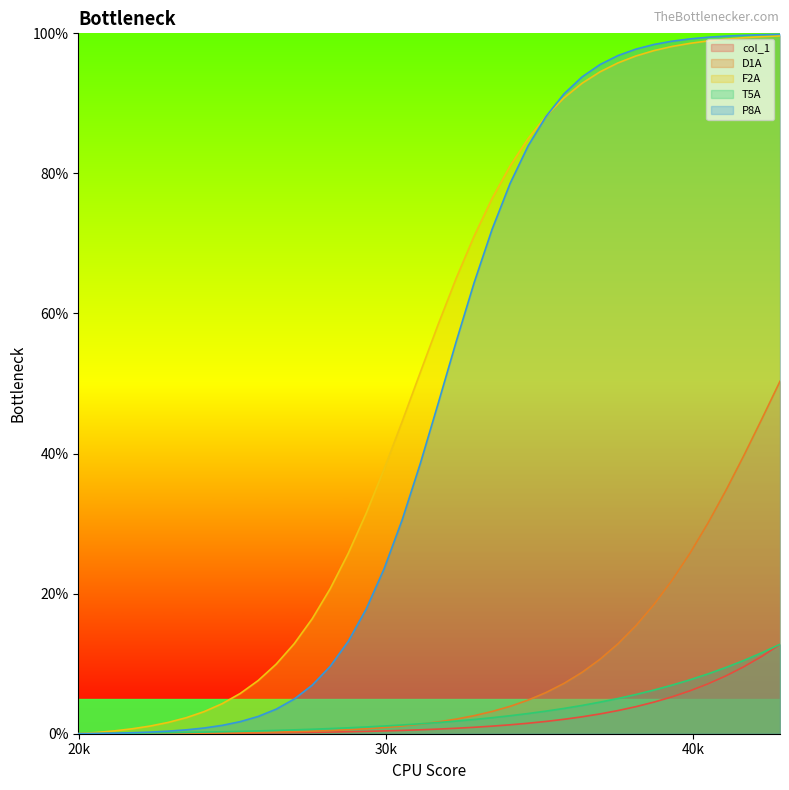

What are all the series names shown in the legend?

col_1, D1A, F2A, T5A, P8A